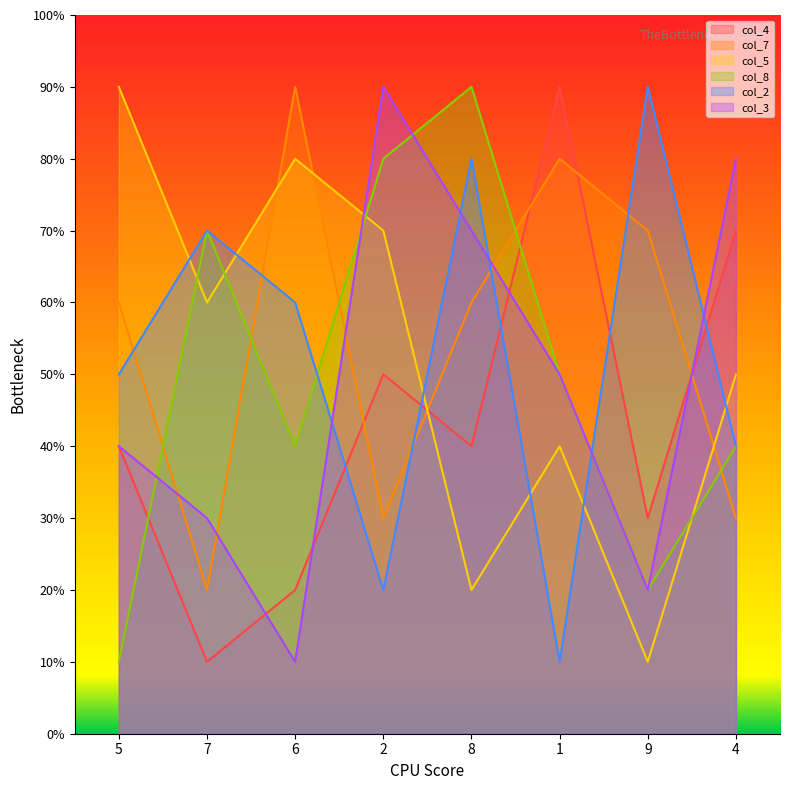

True or false: col_3 has more than 1 interior local peaks.

False